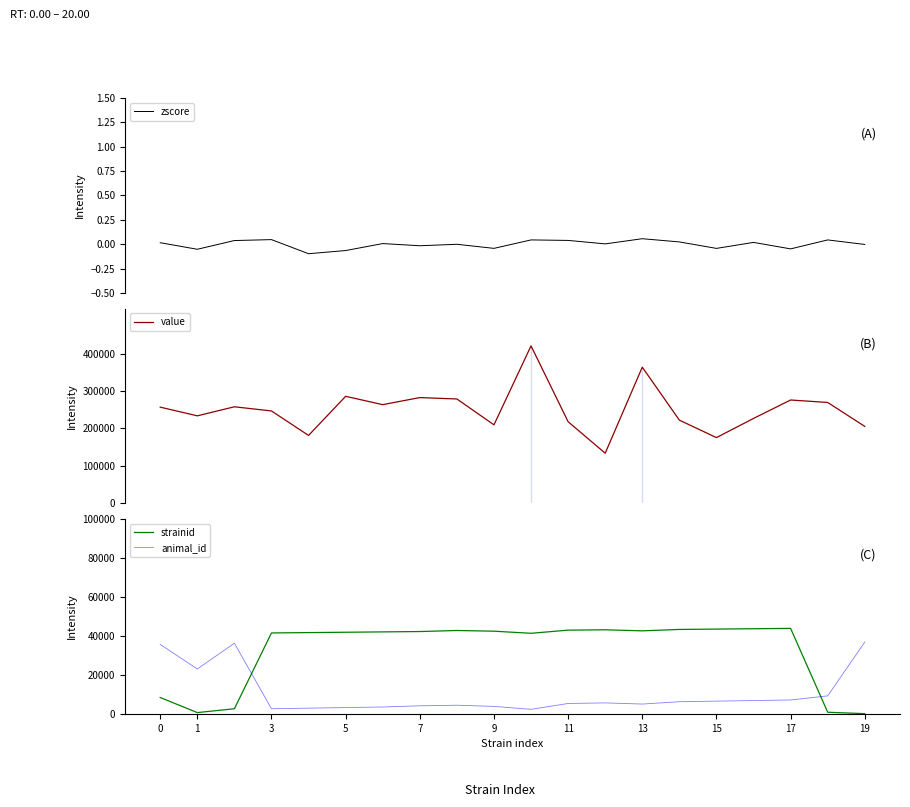

How many distinct data groups are displayed?

4